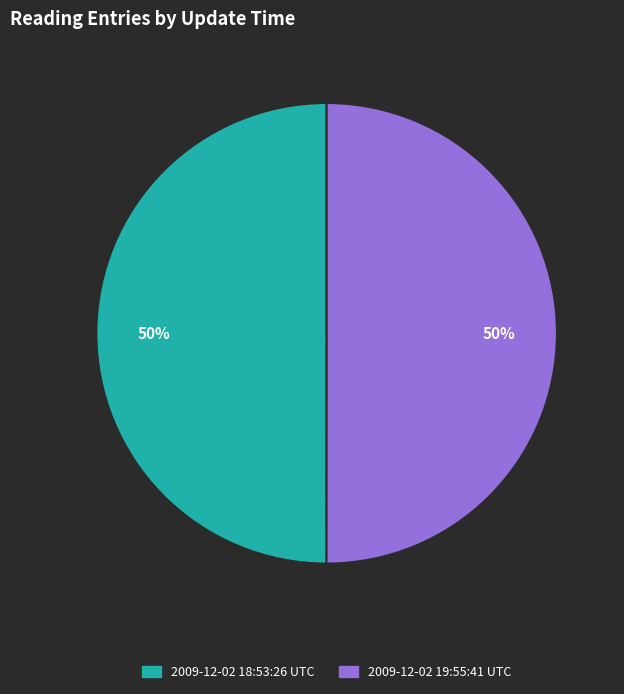

To the nearest percent, what portion does 2009-12-02 19:55:41 UTC represent?

50%